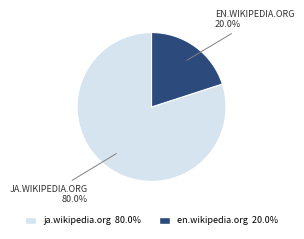

Does ja.wikipedia.org account for over 50% of the chart?

Yes